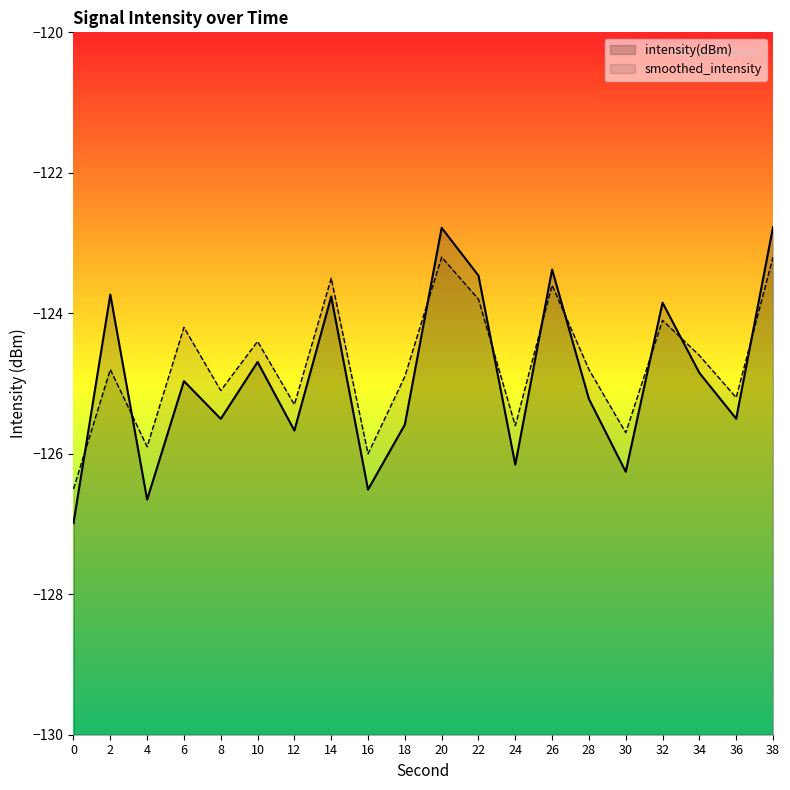

Which series ends up on top after the final intersection of intensity(dBm) and smoothed_intensity?

intensity(dBm)